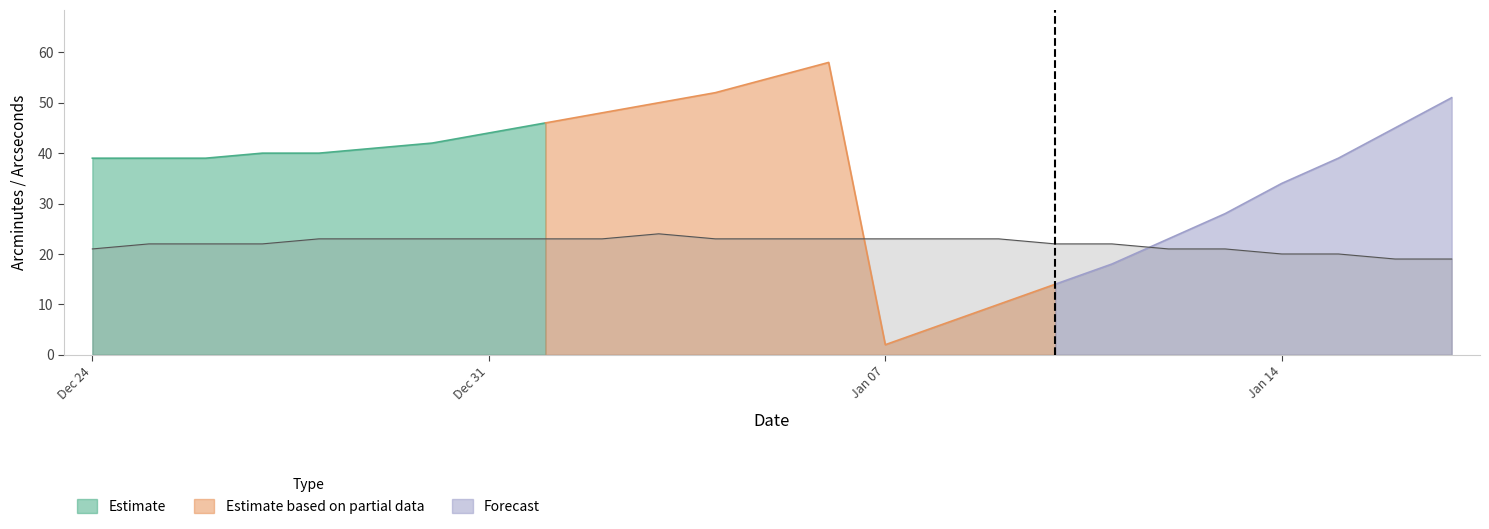

At which category does RA min reach its first local peak?

Jan 03